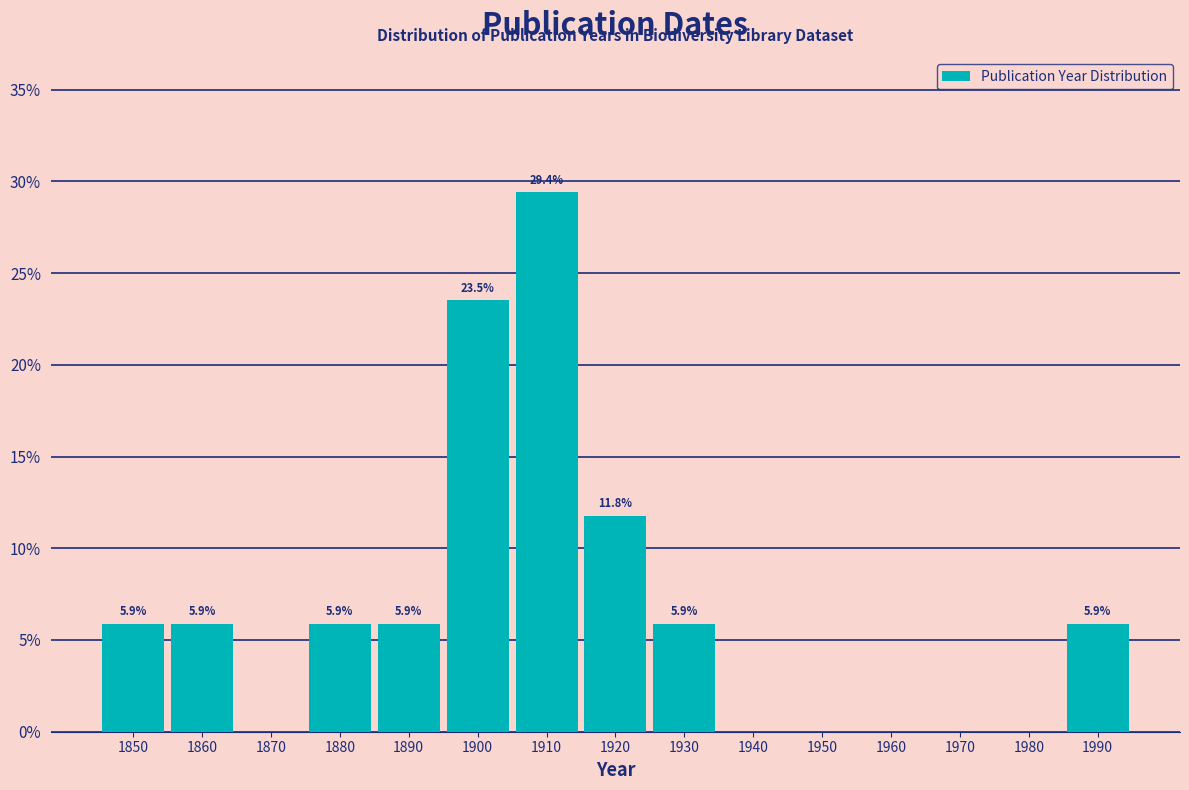

Reading left to right, list all the values displayed in this chart.

1850=5.9	1860=5.9	1870=0.0	1880=5.9	1890=5.9	1900=23.5	1910=29.4	1920=11.8	1930=5.9	1940=0.0	1950=0.0	1960=0.0	1970=0.0	1980=0.0	1990=5.9